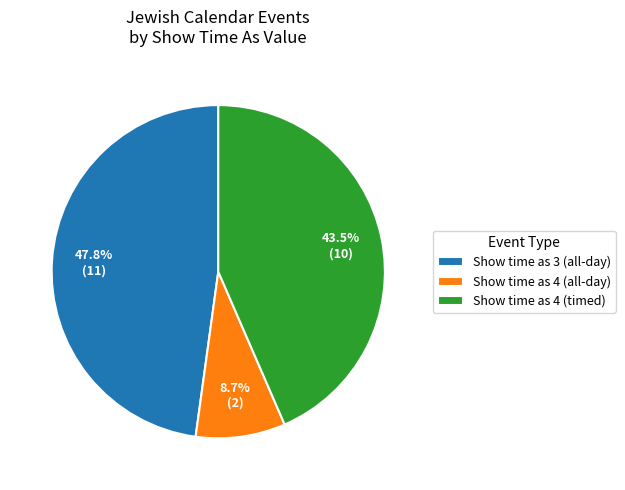

What percentage is NOT represented by Show time as 3 (all-day)?

52.2%